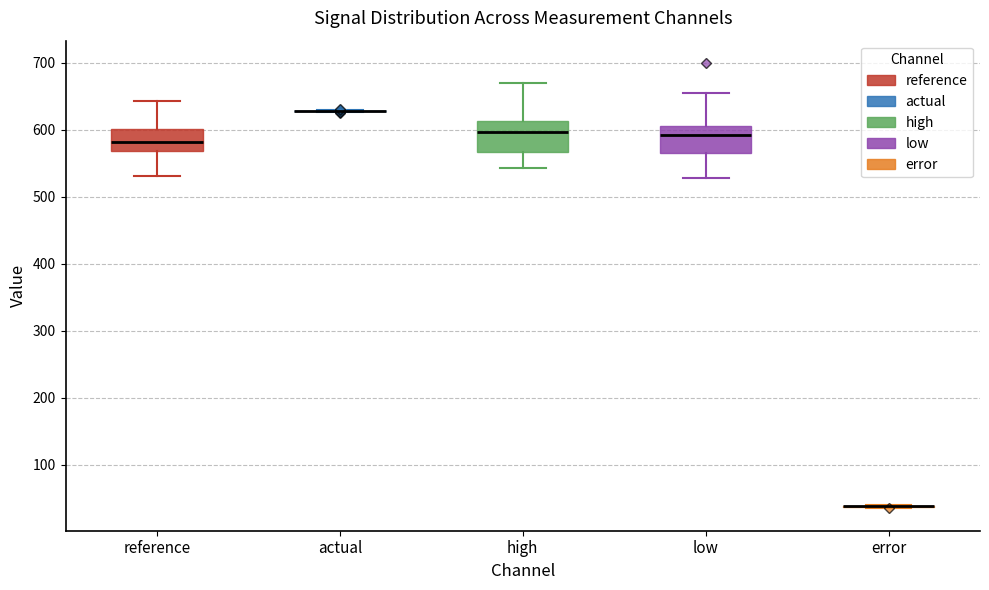

Reading left to right, transcribe this box plot: for each box, give where its median line is, the range the box spans, and where its two whiskers end, as read against the y-axis. The values are not printed on the chart, so give them approximately, as read against the axis.

reference: median 580, box 570 to 600, whiskers 530 to 640
actual: box collapsed to a line at 630, whiskers 630 to 630
high: median 600, box 570 to 610, whiskers 540 to 670
low: median 590, box 570 to 610, whiskers 530 to 650
error: box collapsed to a line at 40, whiskers 40 to 40